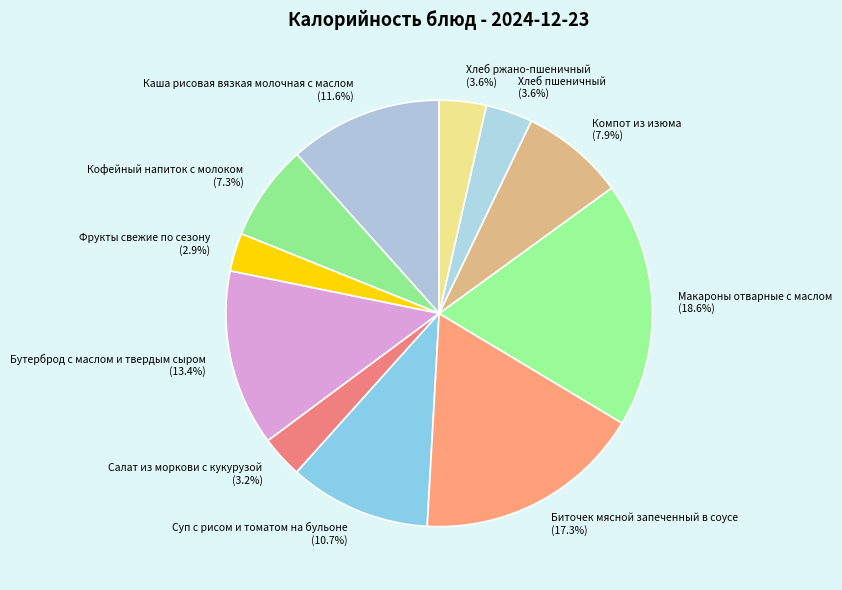

What is the ratio of the value at Фрукты свежие по сезону to the value at Салат из моркови с кукурузой?

0.9